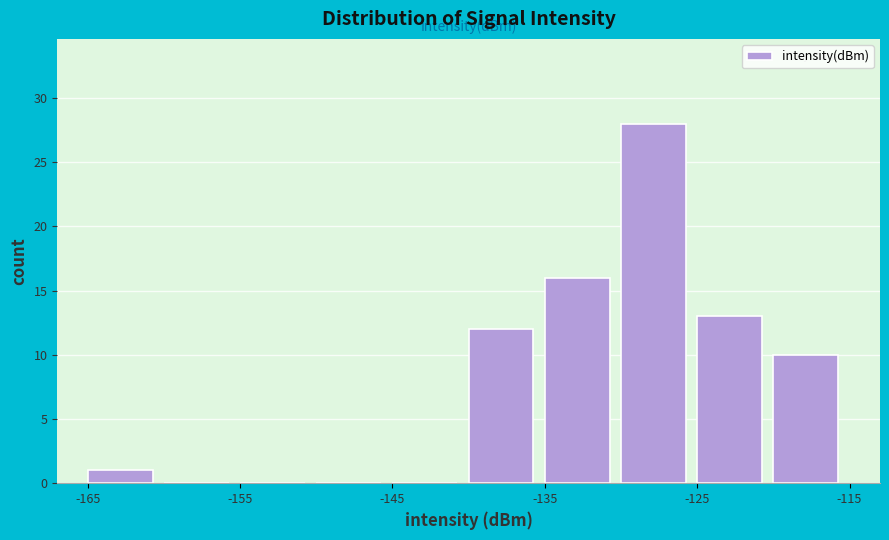

What is the height of the bar covering -135 to -130 on the x-axis? The values are not printed on the chart, so give them approximately, as read against the axis.

16